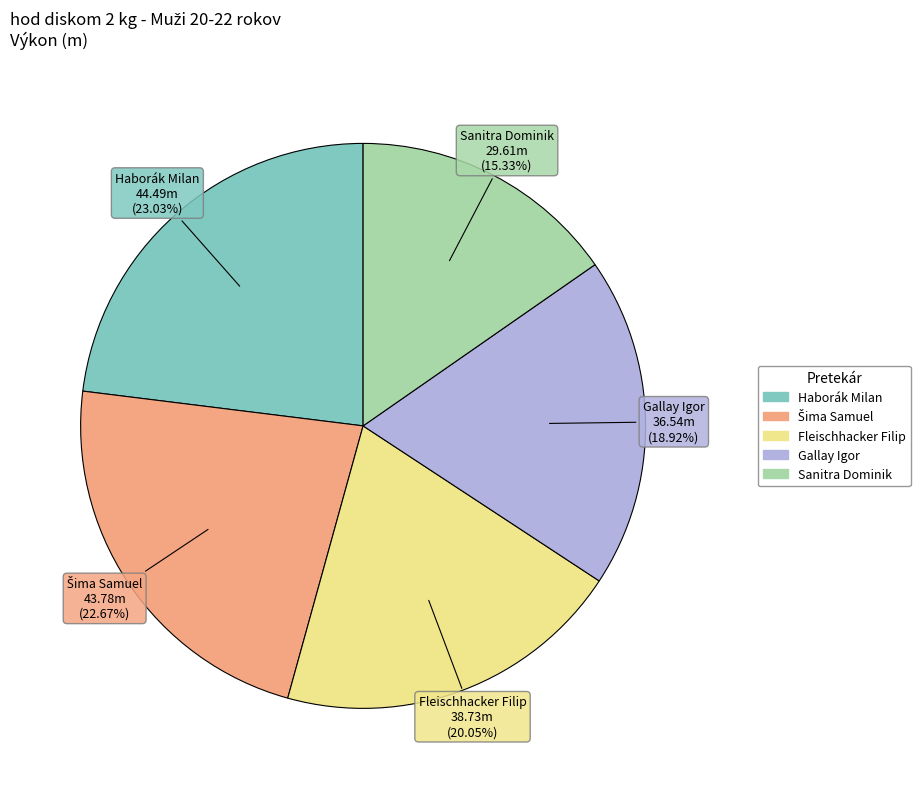

Approximately how many times larger is the value at Haborák Milan compared to Fleischhacker Filip?

1.1